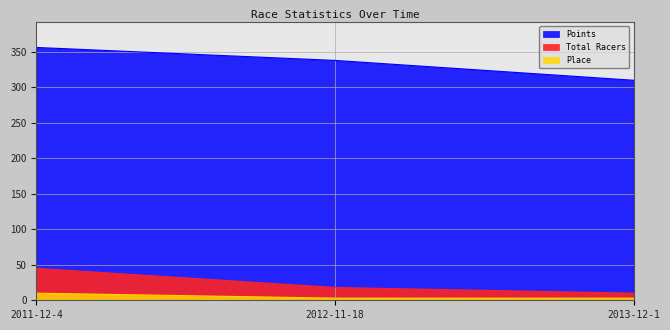

Reading left to right, list all the values displayed in this chart.

Total Racers: 2011-12-4=45.0	2012-11-18=18.0	2013-12-1=10.0
Points: 2011-12-4=356.0	2012-11-18=337.8	2013-12-1=309.8
Place: 2011-12-4=10.0	2012-11-18=3.0	2013-12-1=3.0